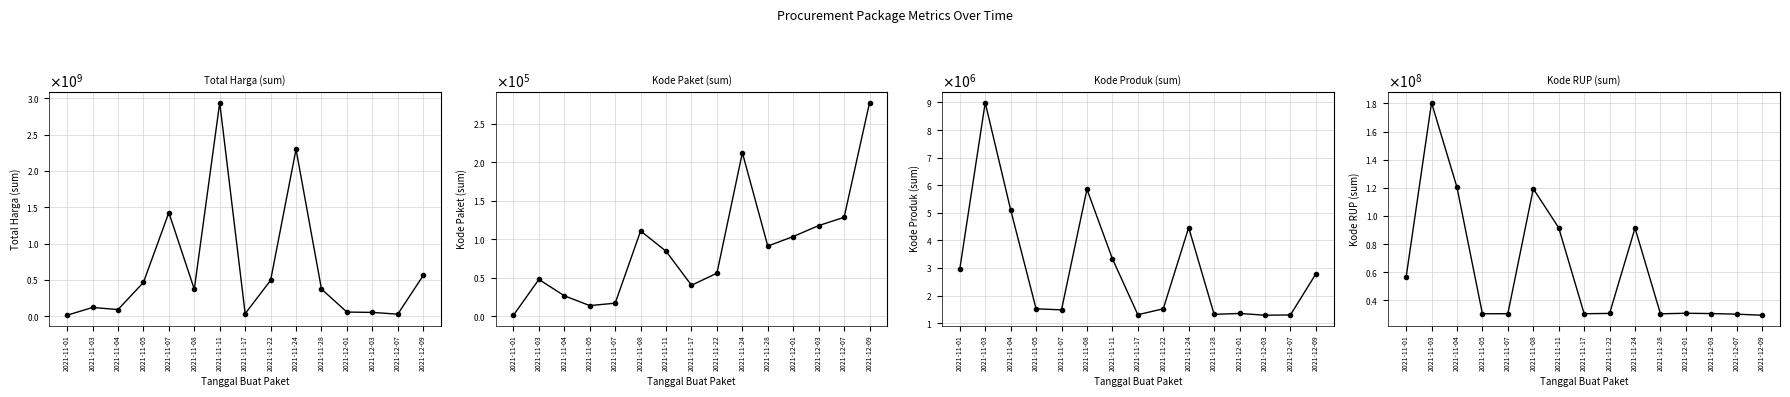

How many distinct data groups are displayed?

4